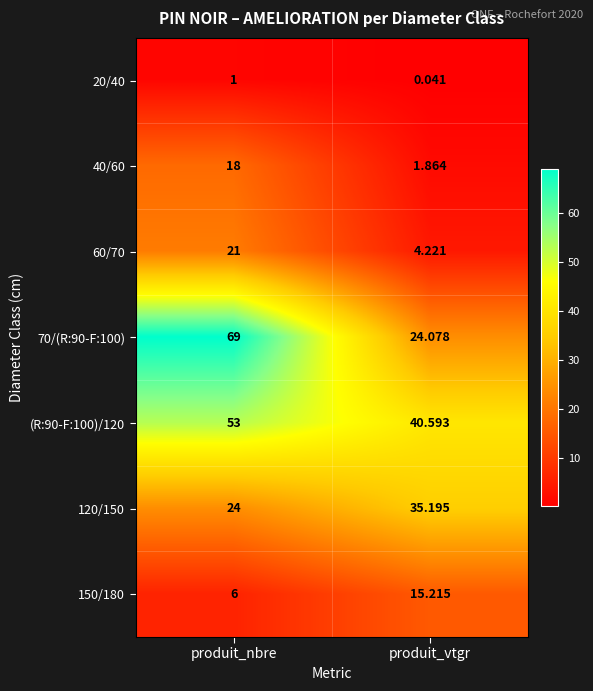

Where does the 120/150 series first go above 35?

produit_vtgr